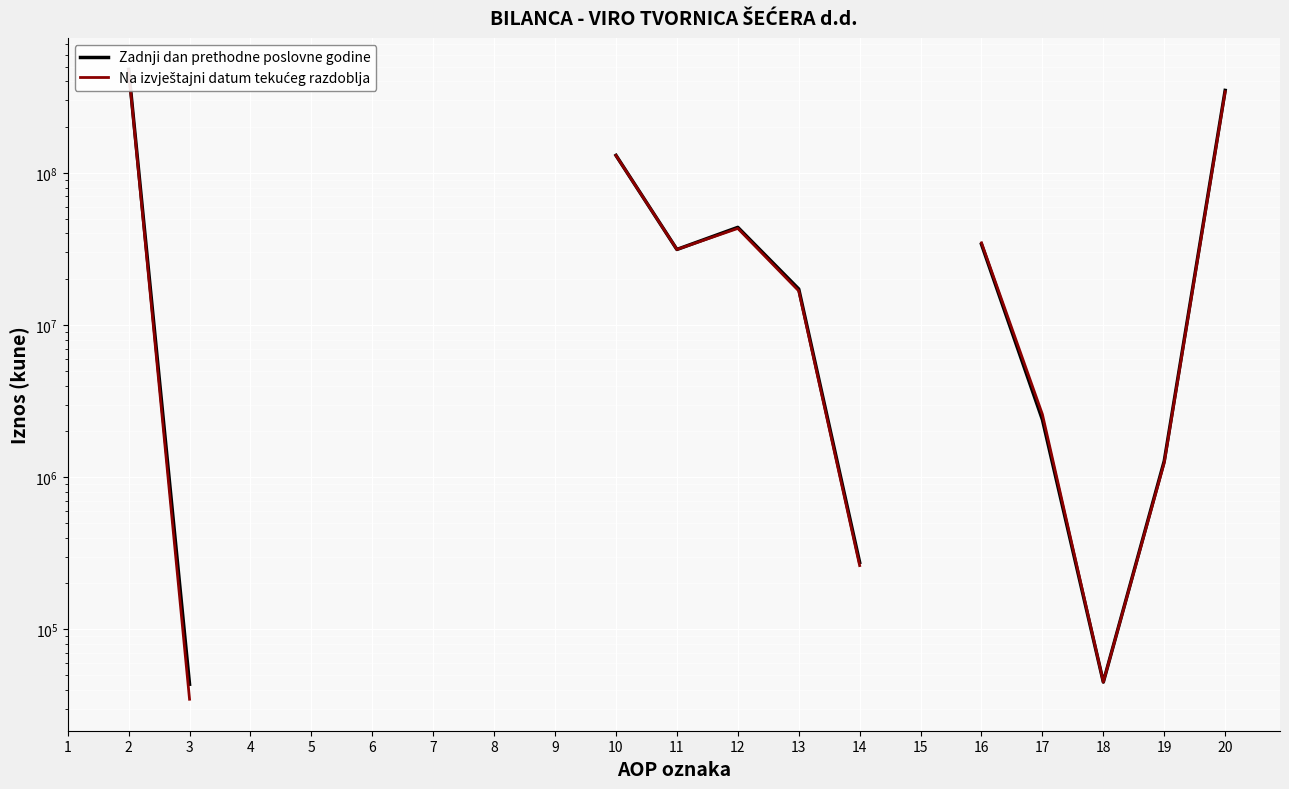

Which has a higher value, 20 or 16?

20